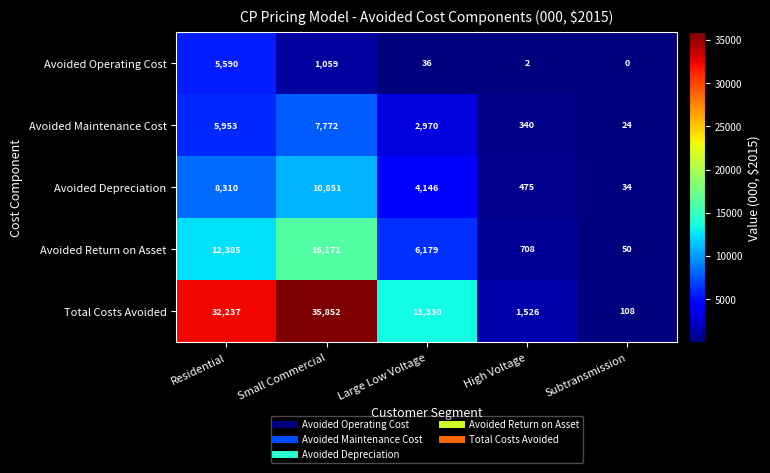

Count the number of data series in this chart.

5